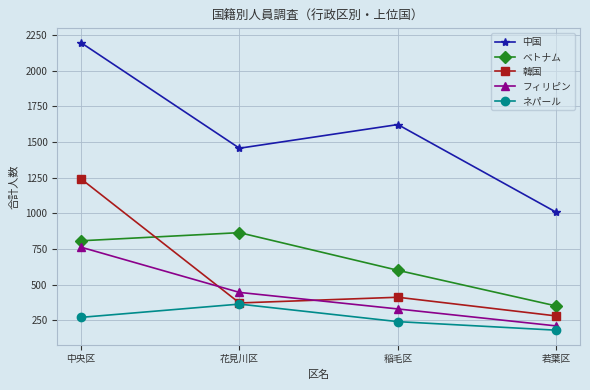

At which label does 韓国 reach its minimum?

若葉区